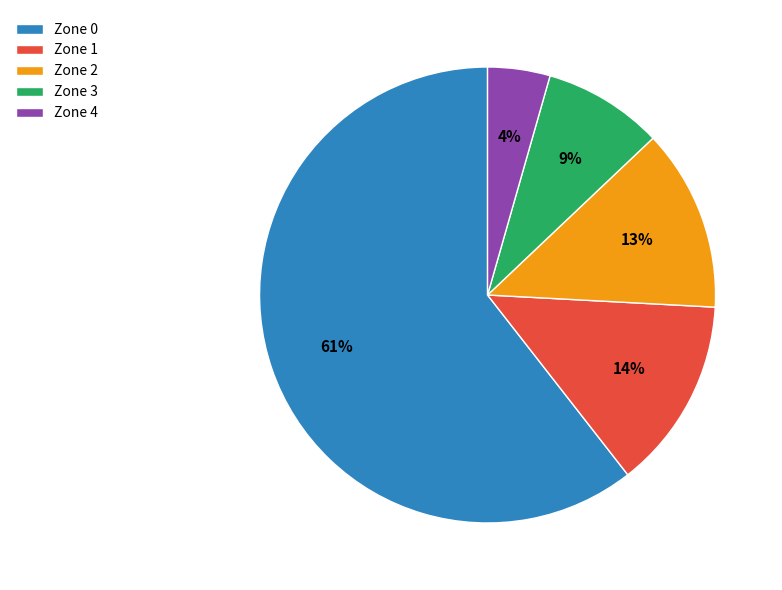

What is the smallest slice in the pie chart?

Zone 4